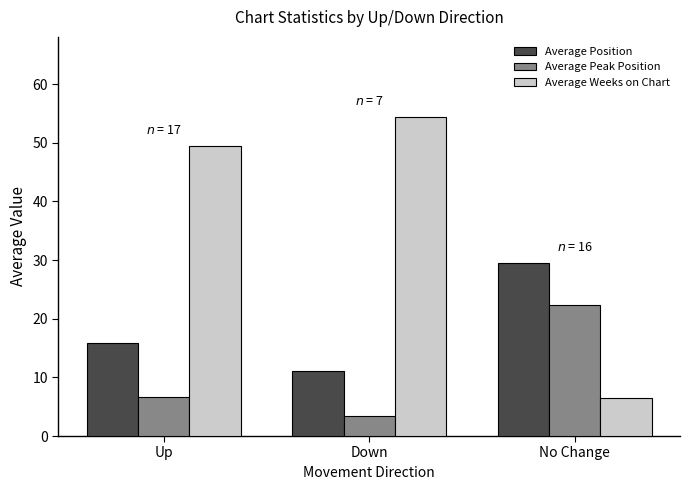

Where does the Average Position series first go above 15?

Up